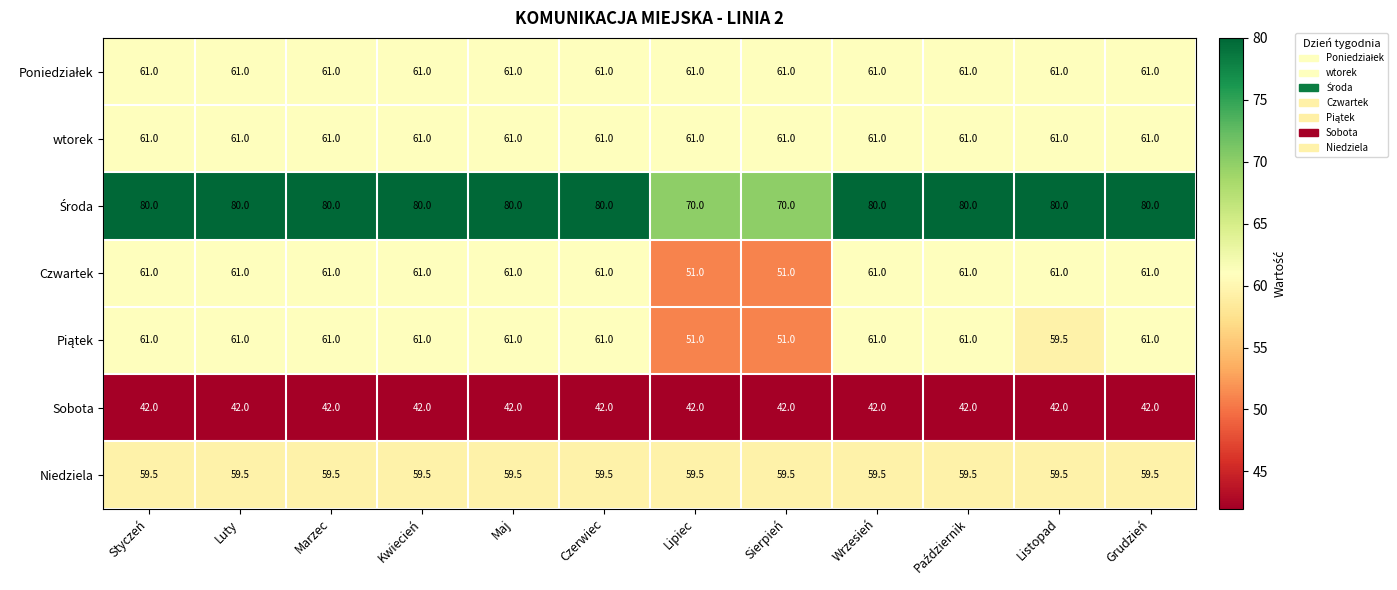

What is the spread (max minus min) of values at Marzec?

38.0